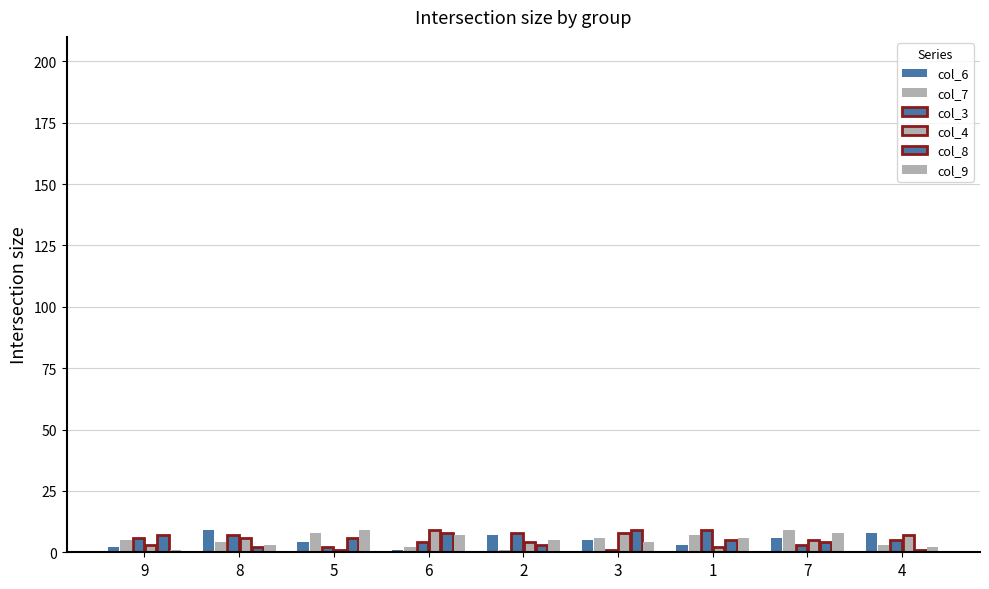

At which label does col_9 reach its peak?

5